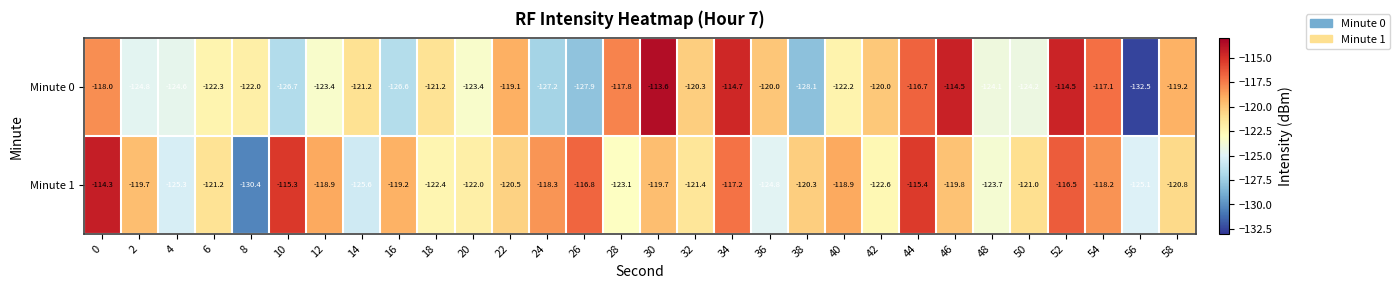

What is the average value of the Minute 1 series?

-120.6